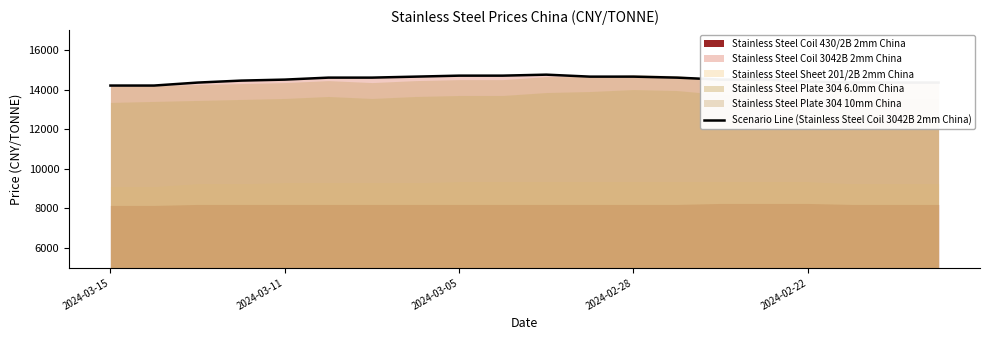

Which category has the lowest value across all series?

2024-03-15